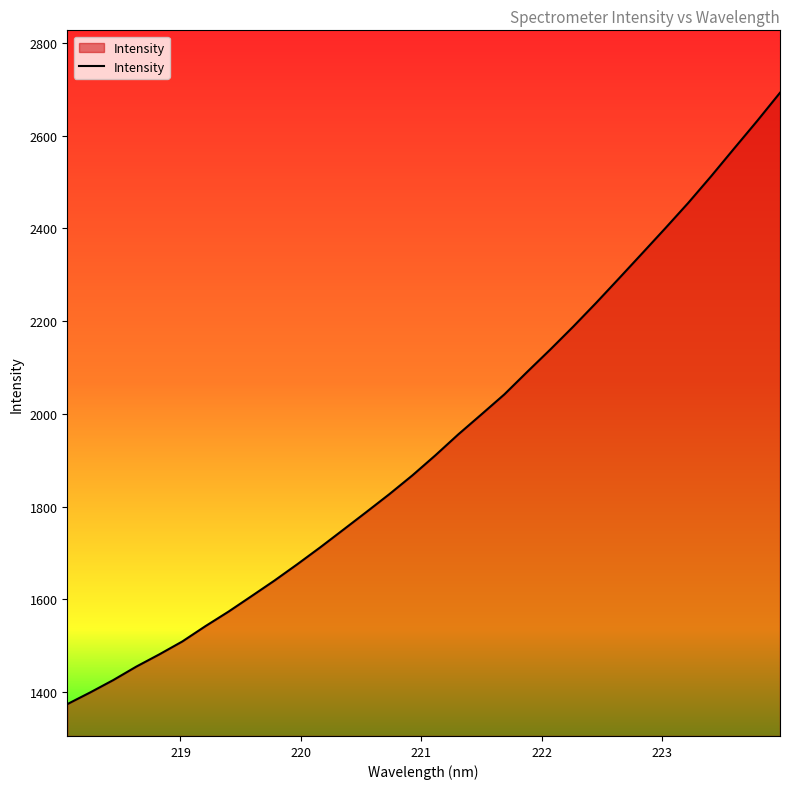

What is the difference between the maximum and minimum values?

1318.9